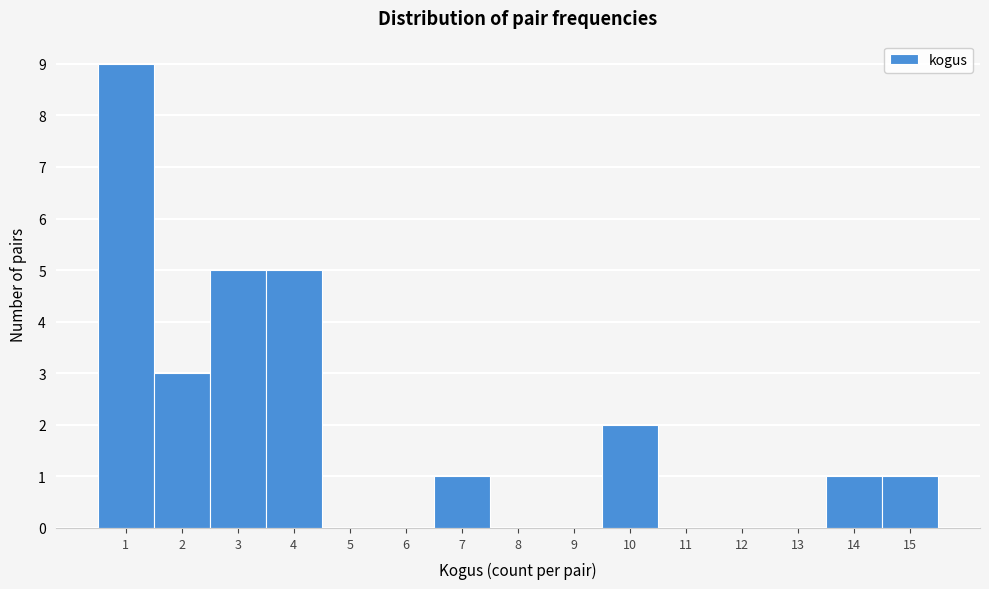

Reading left to right, list every bar in this chart as the range it spans on the x-axis followed by its height. The values are not printed on the chart, so give them approximately, as read against the axis.

0.5 to 1.5: 9
1.5 to 2.5: 3
2.5 to 3.5: 5
3.5 to 4.5: 5
4.5 to 5.5: 0
5.5 to 6.5: 0
6.5 to 7.5: 1
7.5 to 8.5: 0
8.5 to 9.5: 0
9.5 to 10.5: 2
10.5 to 11.5: 0
11.5 to 12.5: 0
12.5 to 13.5: 0
13.5 to 14.5: 1
14.5 to 15.5: 1